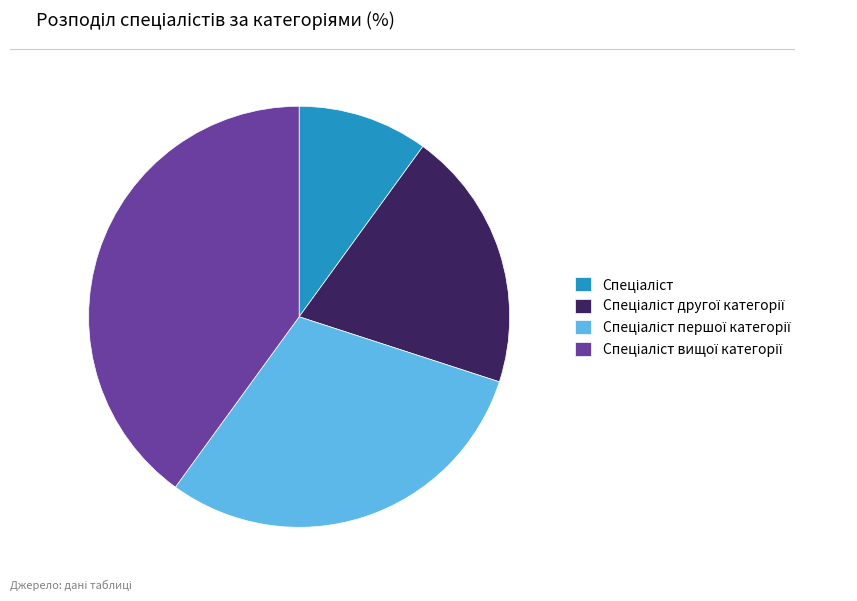

Count the number of slices in the pie.

4